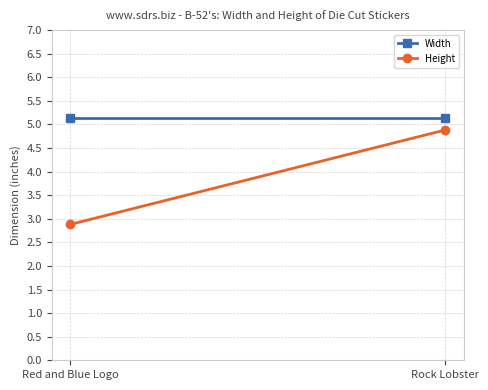

Reading left to right, transcribe all the data shown in this chart.

Width: 5.1	5.1
Height: 2.9	4.9